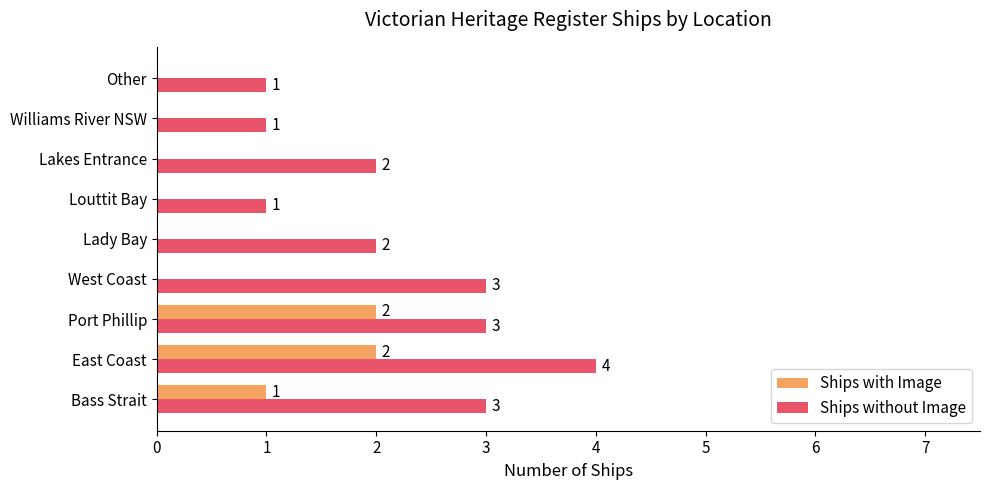

What is the sum of all Ships without Image values?

20